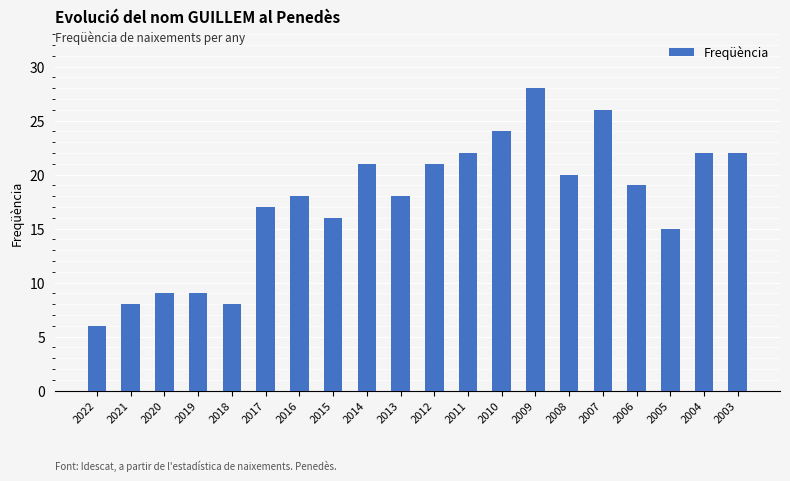

The chart shows a value of 6 at 2015. True or false?

False